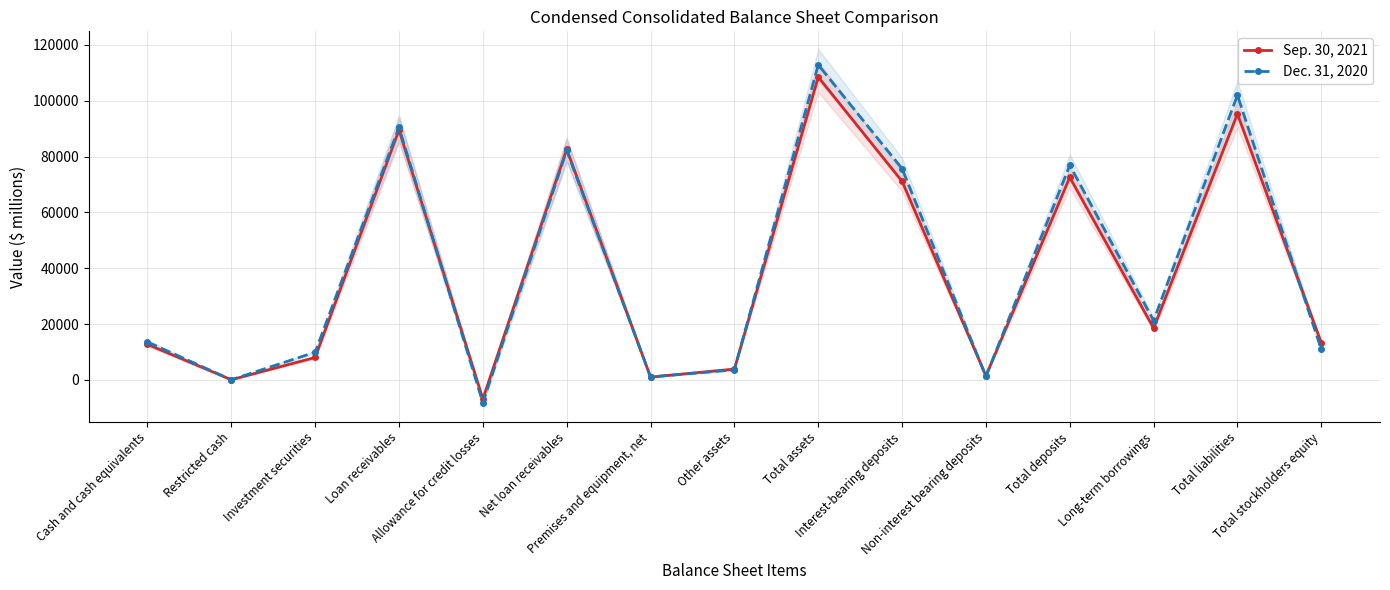

What is the average value of the Dec. 31, 2020 series?

39559